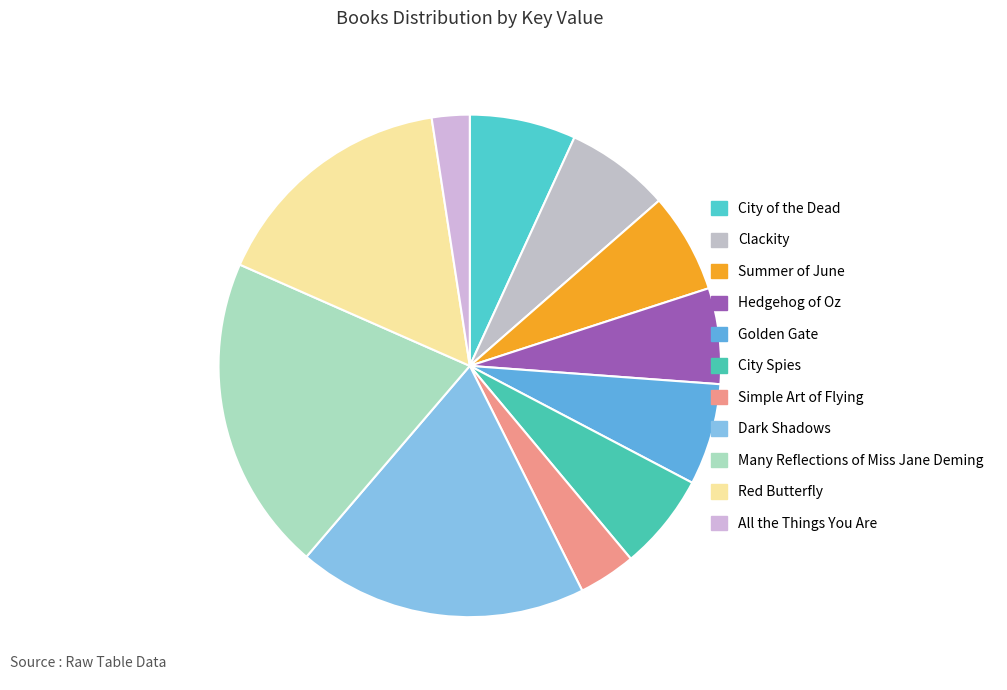

Is it true that City of the Dead is 1% of the pie?

False